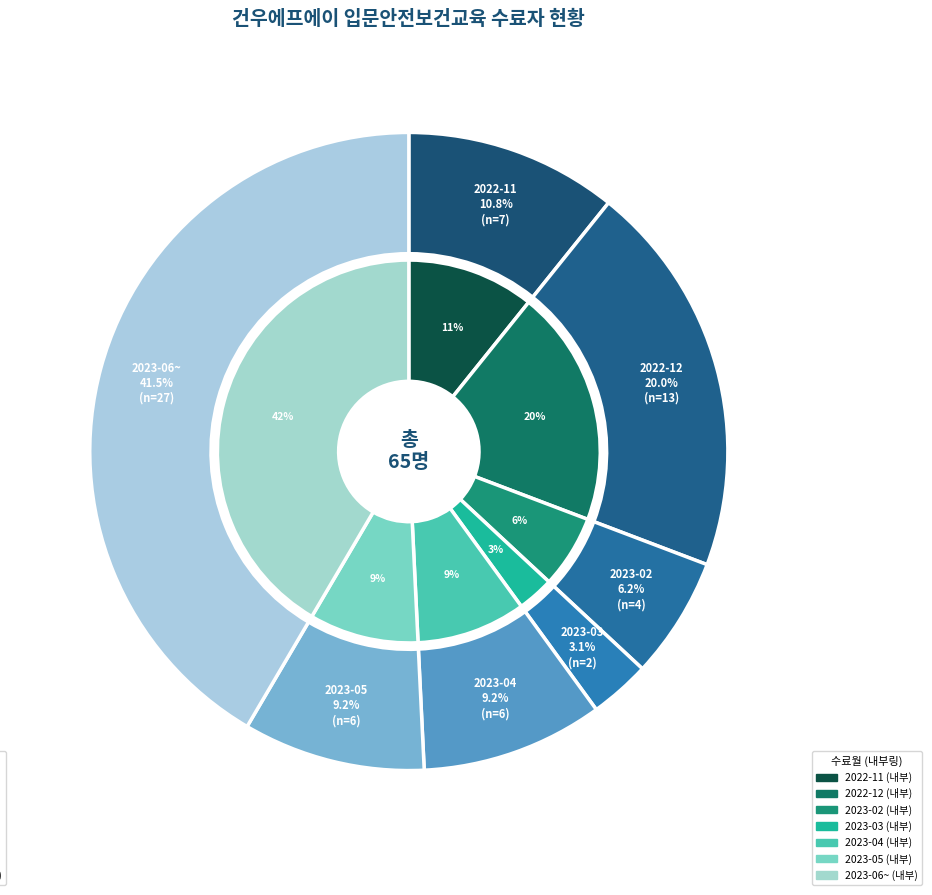

Combined, what portion of the pie is 2023-05 and 2023-03?

12.3%